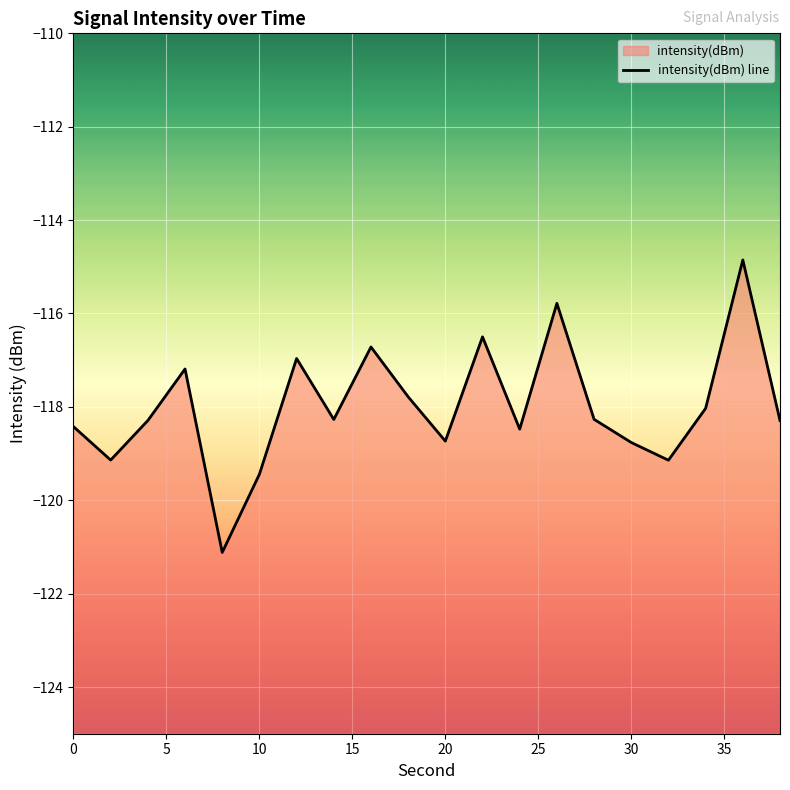

Reading left to right, list all the values displayed in this chart.

-118.4	-119.1	-118.3	-117.2	-121.1	-119.4	-117.0	-118.3	-116.7	-117.8	-118.7	-116.5	-118.5	-115.8	-118.3	-118.8	-119.1	-118.0	-114.9	-118.3